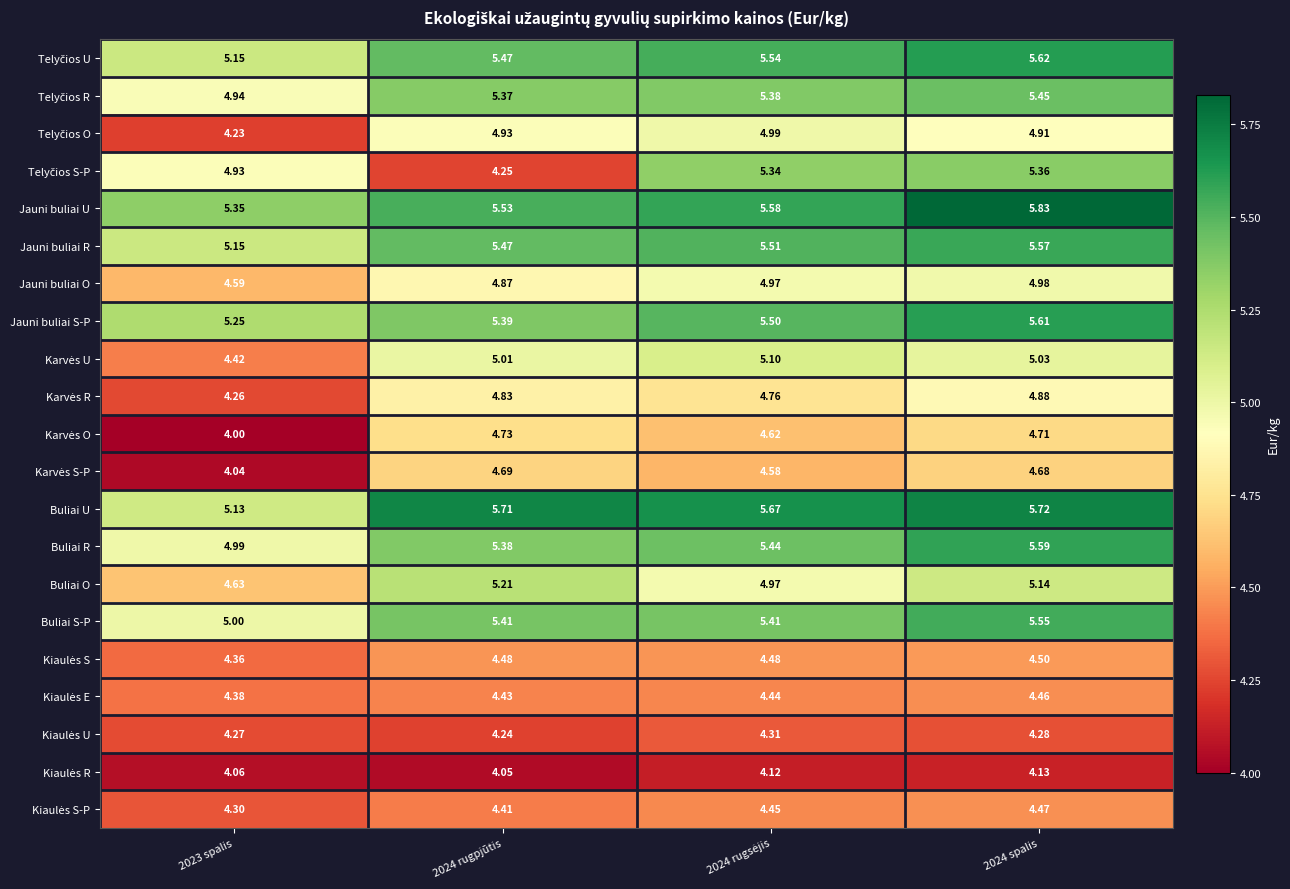

What is the total value across all series at 2024 rugpjūtis?

103.9